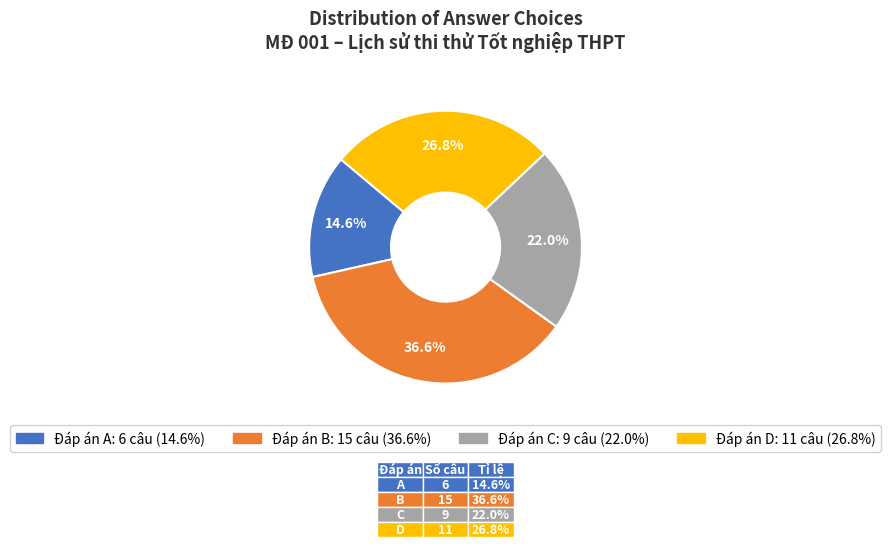

To the nearest percent, what is the average slice percentage?

25%